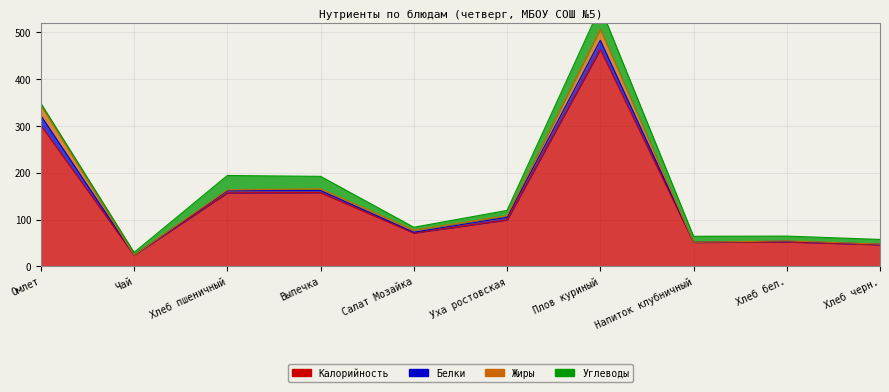

List the series in order of their peak value, lowest first.

Белки, Жиры, Углеводы, Калорийность